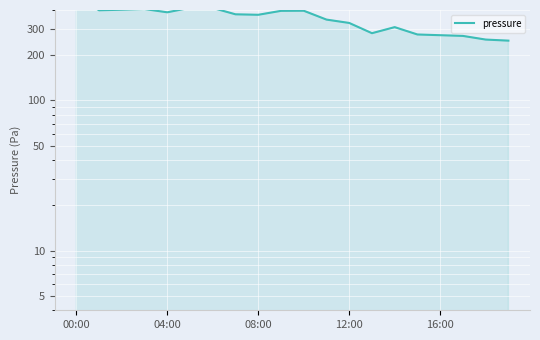

Count the number of data series in this chart.

1